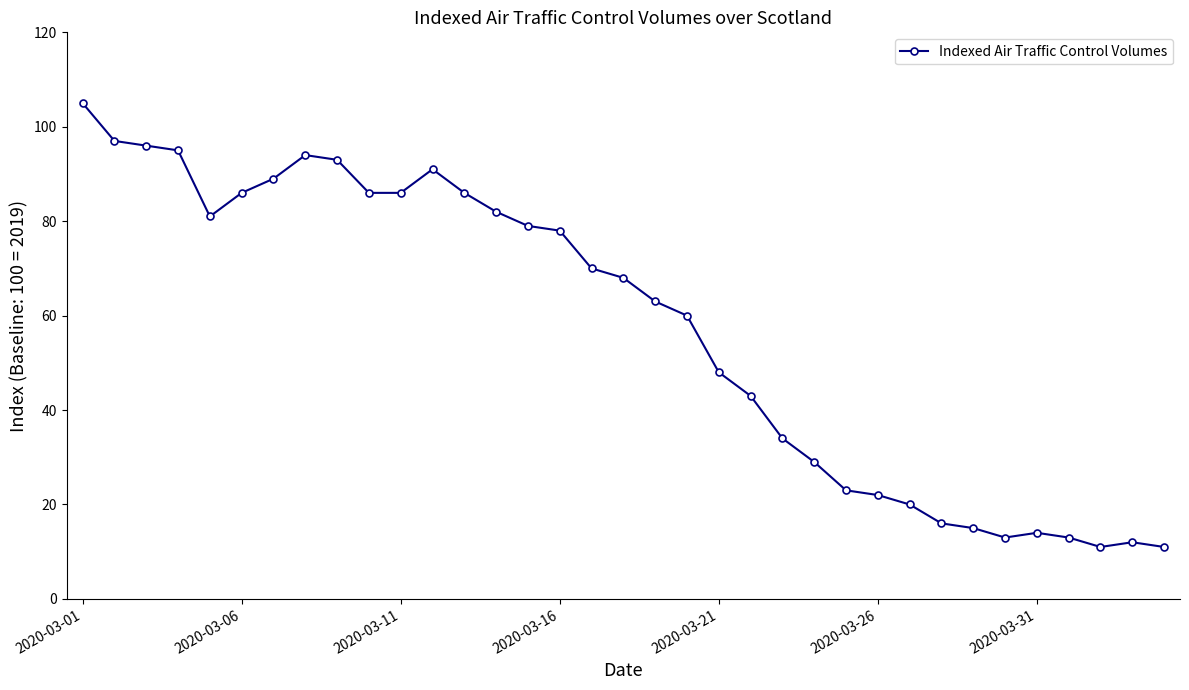

What is the greatest value displayed?

105